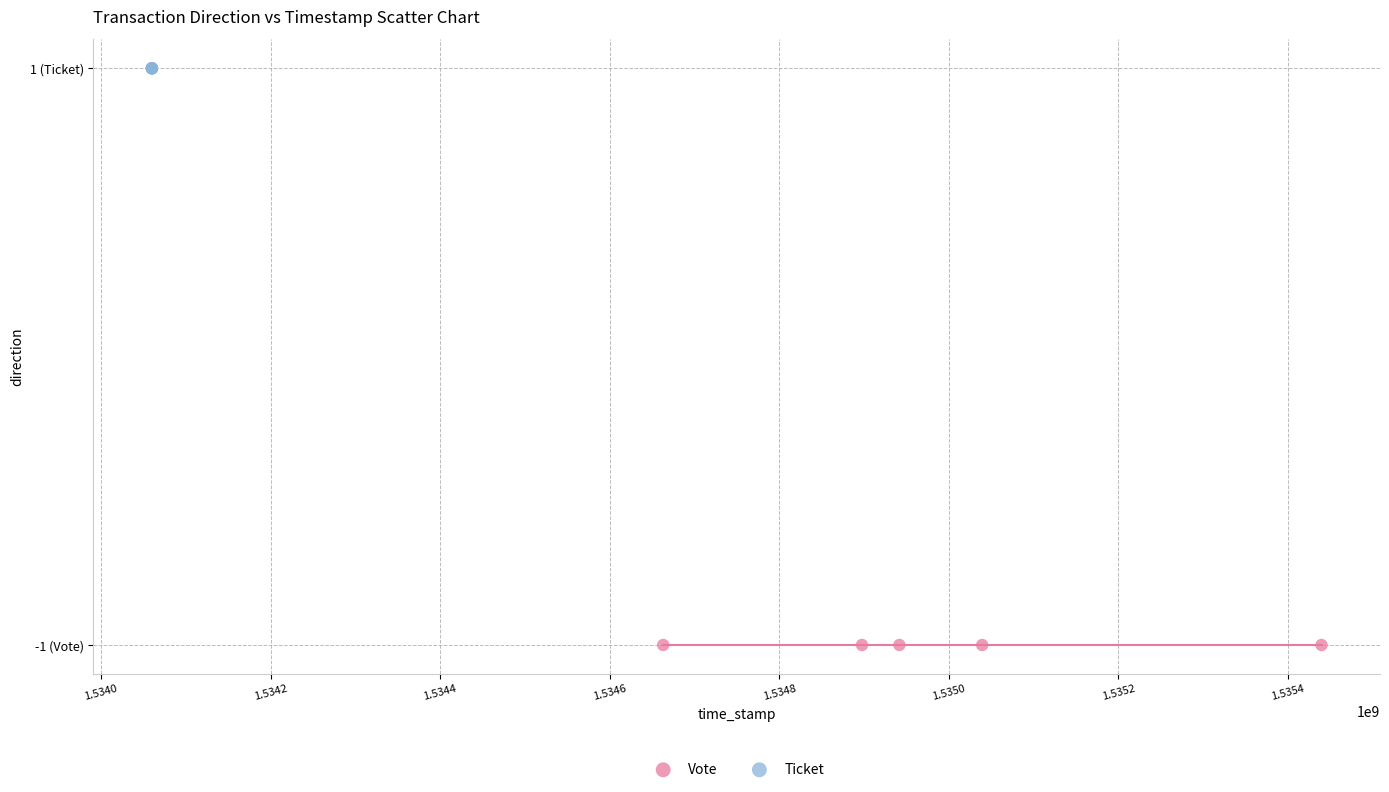

What are all the series names shown in the legend?

Vote, Ticket